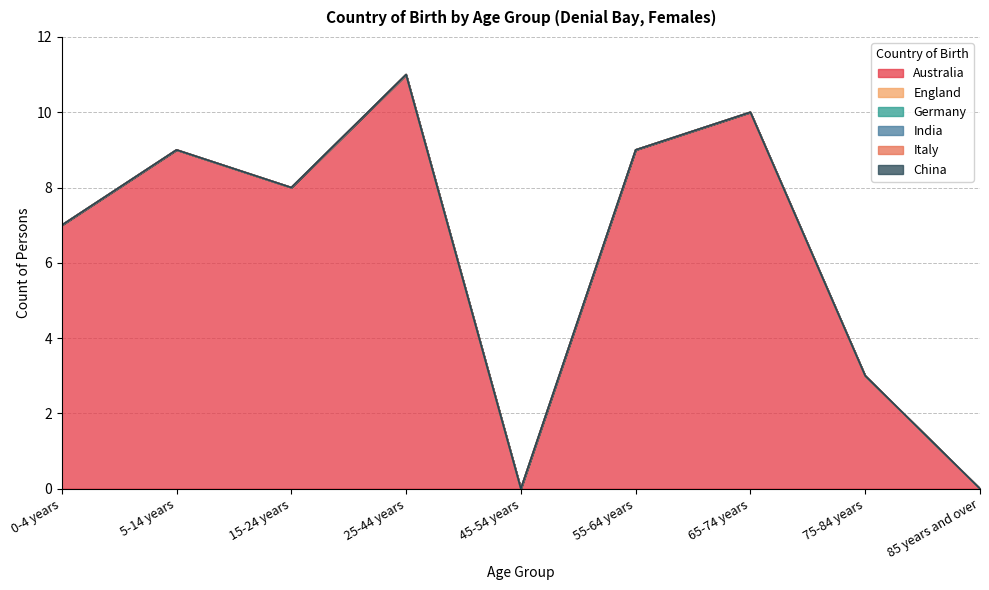

How many distinct data groups are displayed?

6